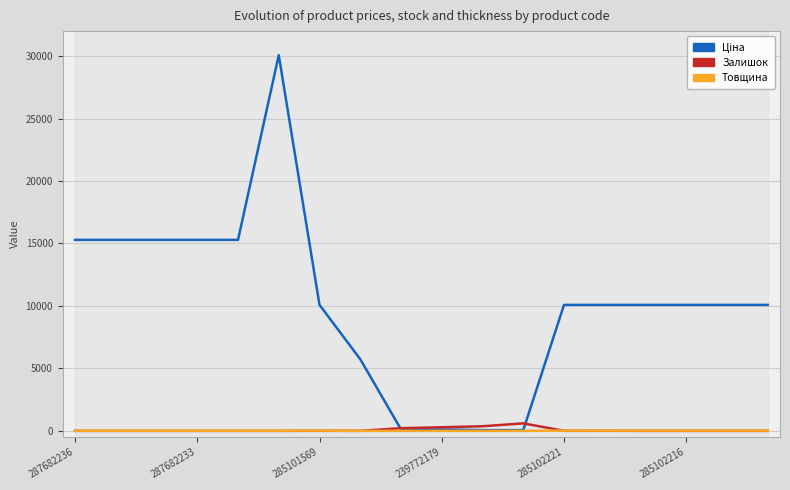

Which series changed the most between 239772179 and 285102221?

Ціна